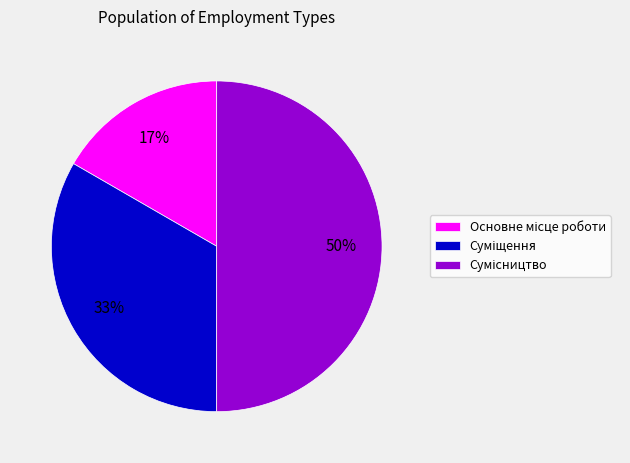

To the nearest percent, what is the difference between the largest and smallest slice percentages?

33%